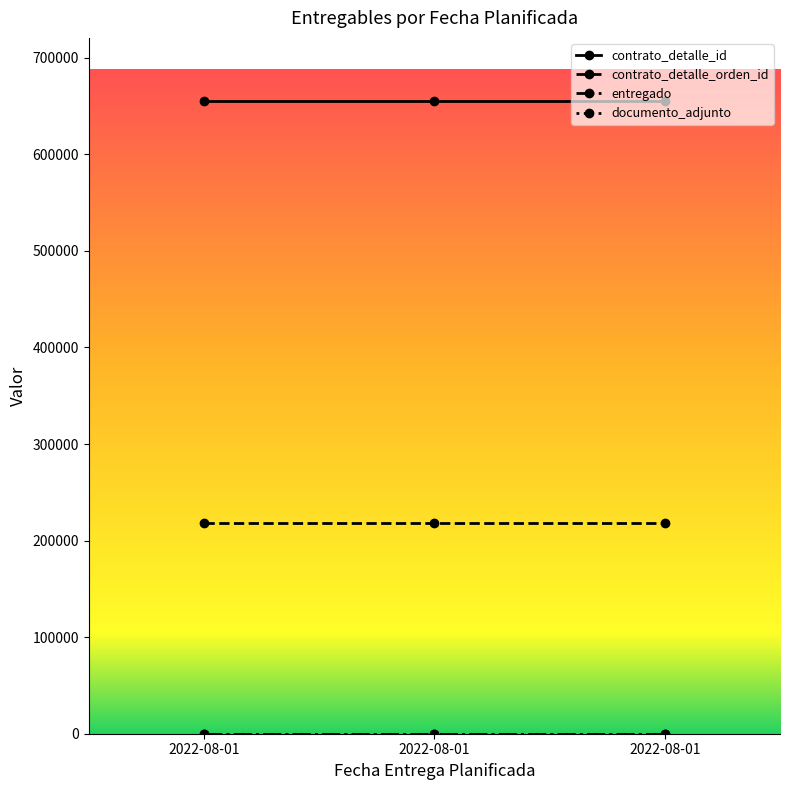

Does the chart have visible grid lines?

No